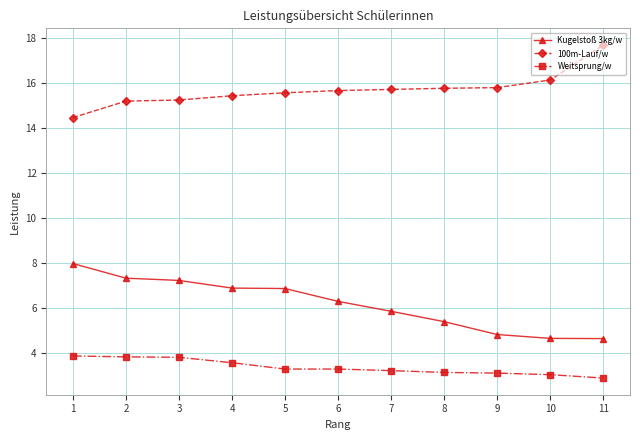

At how many categories does at least one series exceed 9?

11